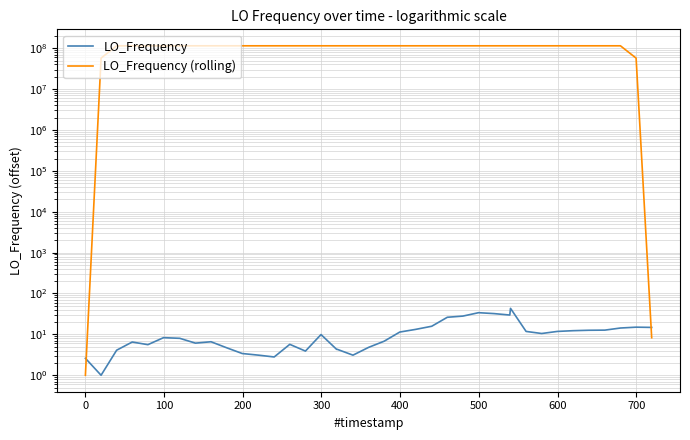

What is the average value of the LO_Frequency series?

11.6